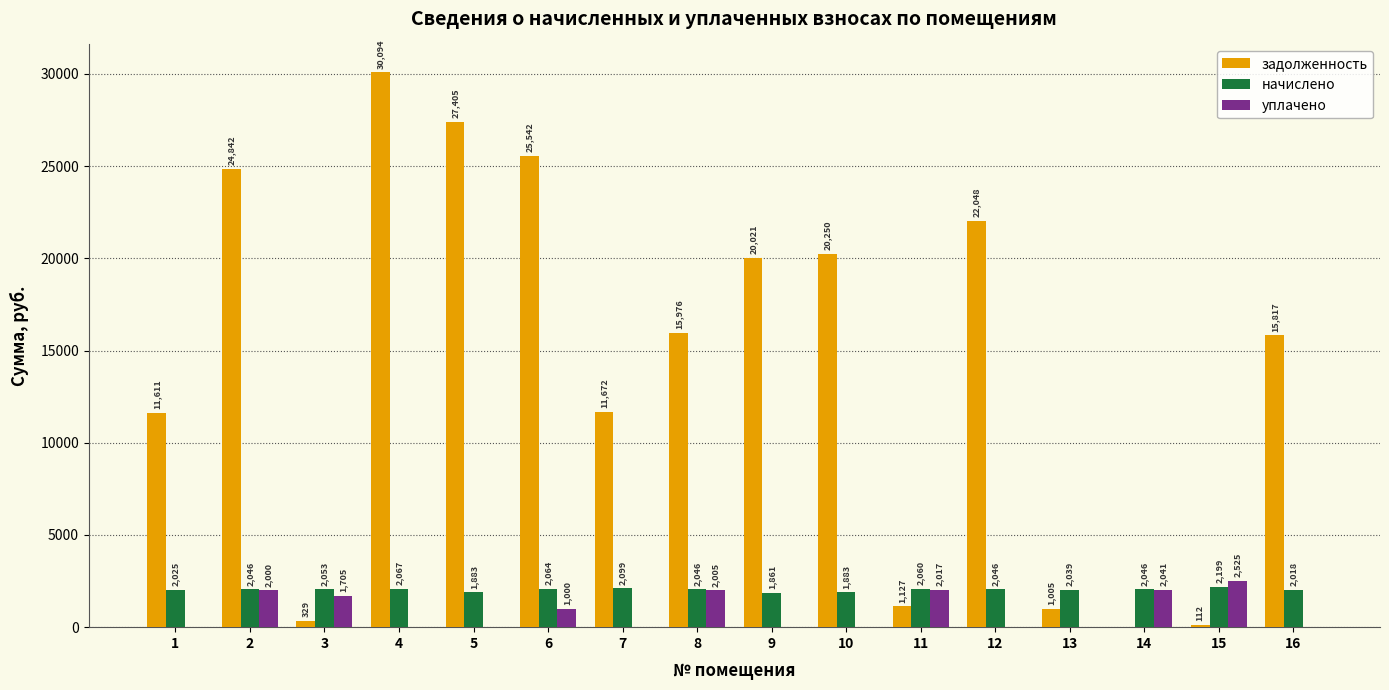

The value of задолженность at 9 is 20021.1. True or false?

True